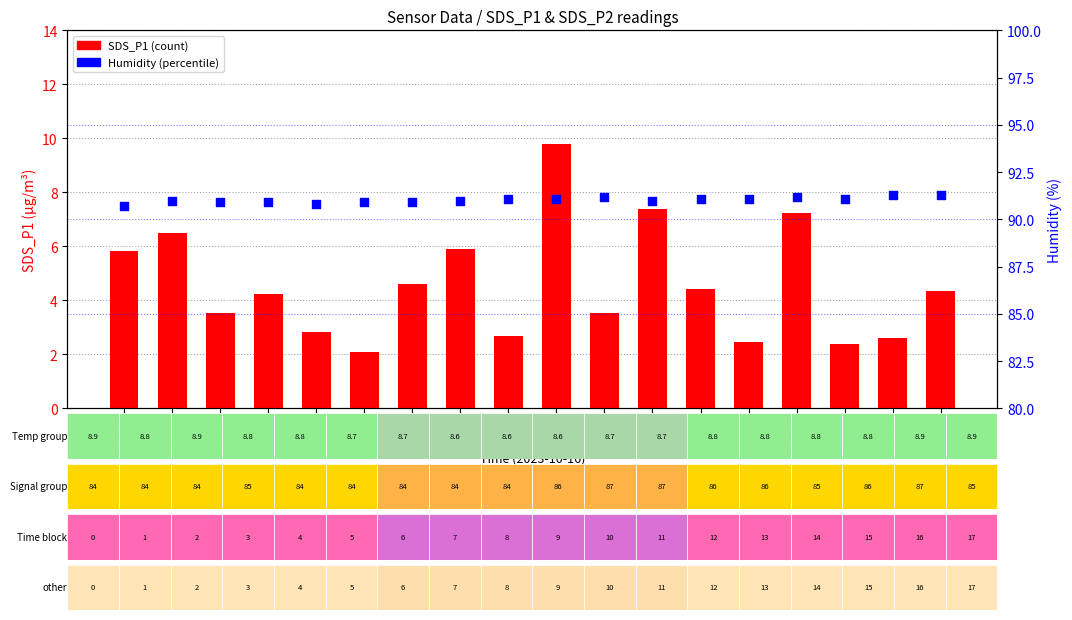

Which series contains the highest Y value?

Humidity (%)